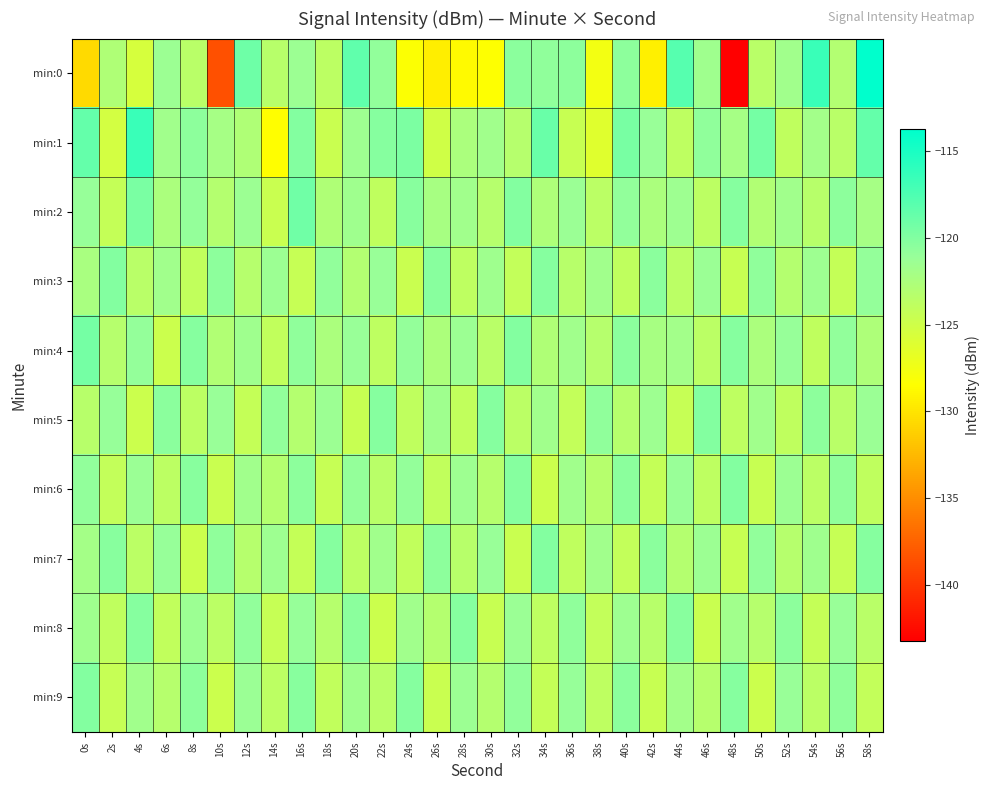

Reading right to left, list all the values displayed in this chart.

min:0: 58s=-113.7	56s=-123.1	54s=-116.6	52s=-121.8	50s=-123.5	48s=-143.2	46s=-121.6	44s=-117.9	42s=-129.4	40s=-120.6	38s=-127.6	36s=-120.6	34s=-120.7	32s=-120.5	30s=-128.5	28s=-128.7	26s=-129.5	24s=-128.3	22s=-120.9	20s=-118.4	18s=-123.7	16s=-121.5	14s=-123.3	12s=-119.1	10s=-138.5	8s=-123.5	6s=-121.4	4s=-125.5	2s=-122.8	0s=-130.7
min:1: 58s=-118.6	56s=-123.5	54s=-121.9	52s=-124.0	50s=-119.4	48s=-122.1	46s=-120.7	44s=-123.8	42s=-121.2	40s=-119.6	38s=-126.3	36s=-124.5	34s=-118.9	32s=-123.2	30s=-121.7	28s=-122.4	26s=-125.1	24s=-119.8	22s=-120.3	20s=-121.5	18s=-124.7	16s=-120.1	14s=-128.5	12s=-122.8	10s=-122.1	8s=-120.6	6s=-121.8	4s=-116.5	2s=-125.3	0s=-118.7
min:2: 58s=-122.1	56s=-120.6	54s=-123.4	52s=-121.7	50s=-122.9	48s=-120.2	46s=-123.7	44s=-121.5	42s=-122.4	40s=-120.8	38s=-123.6	36s=-121.3	34s=-122.7	32s=-120.1	30s=-123.3	28s=-121.8	26s=-122.2	24s=-120.4	22s=-123.9	20s=-121.6	18s=-122.8	16s=-119.2	14s=-124.6	12s=-121.4	10s=-123.1	8s=-120.9	6s=-122.5	4s=-119.7	2s=-124.3	0s=-121.1
min:3: 58s=-120.9	56s=-124.3	54s=-121.5	52s=-123.1	50s=-120.7	48s=-124.5	46s=-121.3	44s=-123.6	42s=-120.5	40s=-124.0	38s=-121.8	36s=-123.4	34s=-120.2	32s=-124.2	30s=-121.6	28s=-123.8	26s=-120.4	24s=-124.6	22s=-121.2	20s=-123.0	18s=-120.8	16s=-124.4	14s=-121.4	12s=-123.2	10s=-120.6	8s=-124.1	6s=-121.7	4s=-123.5	2s=-120.1	0s=-122.3
min:4: 58s=-122.7	56s=-120.8	54s=-123.9	52s=-121.1	50s=-122.5	48s=-120.2	46s=-123.6	44s=-121.9	42s=-122.2	40s=-120.5	38s=-123.3	36s=-121.7	34s=-122.8	32s=-120.1	30s=-123.5	28s=-121.4	26s=-122.6	24s=-120.9	22s=-123.8	20s=-121.2	18s=-122.4	16s=-120.7	14s=-124.1	12s=-121.6	10s=-122.9	8s=-120.3	6s=-124.7	4s=-121.0	2s=-123.2	0s=-119.5
min:5: 58s=-121.3	56s=-123.5	54s=-120.6	52s=-124.0	50s=-121.7	48s=-123.8	46s=-120.1	44s=-124.4	42s=-121.5	40s=-123.3	38s=-120.7	36s=-124.2	34s=-121.8	32s=-123.6	30s=-120.3	28s=-124.1	26s=-121.6	24s=-123.9	22s=-120.2	20s=-124.5	18s=-121.4	16s=-123.1	14s=-120.8	12s=-124.3	10s=-121.2	8s=-123.7	6s=-120.5	4s=-124.8	2s=-121.1	0s=-123.4
min:6: 58s=-124.0	56s=-120.7	54s=-123.6	52s=-121.4	50s=-124.5	48s=-120.1	46s=-123.8	44s=-121.2	42s=-124.3	40s=-120.5	38s=-123.2	36s=-121.8	34s=-124.7	32s=-120.2	30s=-123.3	28s=-121.5	26s=-124.1	24s=-120.9	22s=-123.5	20s=-121.0	18s=-124.4	16s=-120.6	14s=-123.1	12s=-121.7	10s=-124.6	8s=-120.4	6s=-123.7	4s=-121.3	2s=-124.2	0s=-120.8
min:7: 58s=-120.2	56s=-124.4	54s=-121.6	52s=-123.3	50s=-120.8	48s=-124.5	46s=-121.4	44s=-123.1	42s=-120.5	40s=-124.2	38s=-121.7	36s=-123.9	34s=-120.1	32s=-124.6	30s=-121.2	28s=-123.4	26s=-120.6	24s=-124.1	22s=-121.8	20s=-123.7	18s=-120.3	16s=-124.3	14s=-121.5	12s=-123.2	10s=-120.7	8s=-124.8	6s=-121.1	4s=-123.6	2s=-120.4	0s=-122.0
min:8: 58s=-123.5	56s=-121.2	54s=-124.3	52s=-120.6	50s=-123.2	48s=-121.8	46s=-124.6	44s=-120.4	42s=-123.4	40s=-121.5	38s=-124.2	36s=-120.7	34s=-123.8	32s=-121.3	30s=-124.5	28s=-120.2	26s=-123.1	24s=-121.7	22s=-124.7	20s=-120.5	18s=-123.3	16s=-121.1	14s=-124.4	12s=-120.8	10s=-123.6	8s=-121.4	6s=-124.1	4s=-120.3	2s=-123.9	0s=-121.6
min:9: 58s=-124.2	56s=-120.7	54s=-123.6	52s=-121.2	50s=-124.7	48s=-120.3	46s=-123.3	44s=-121.9	42s=-124.5	40s=-120.5	38s=-123.8	36s=-121.1	34s=-124.3	32s=-120.8	30s=-123.1	28s=-121.4	26s=-124.6	24s=-120.2	22s=-123.5	20s=-121.6	18s=-124.1	16s=-120.4	14s=-123.7	12s=-121.3	10s=-124.8	8s=-120.6	6s=-123.2	4s=-121.7	2s=-124.4	0s=-120.1